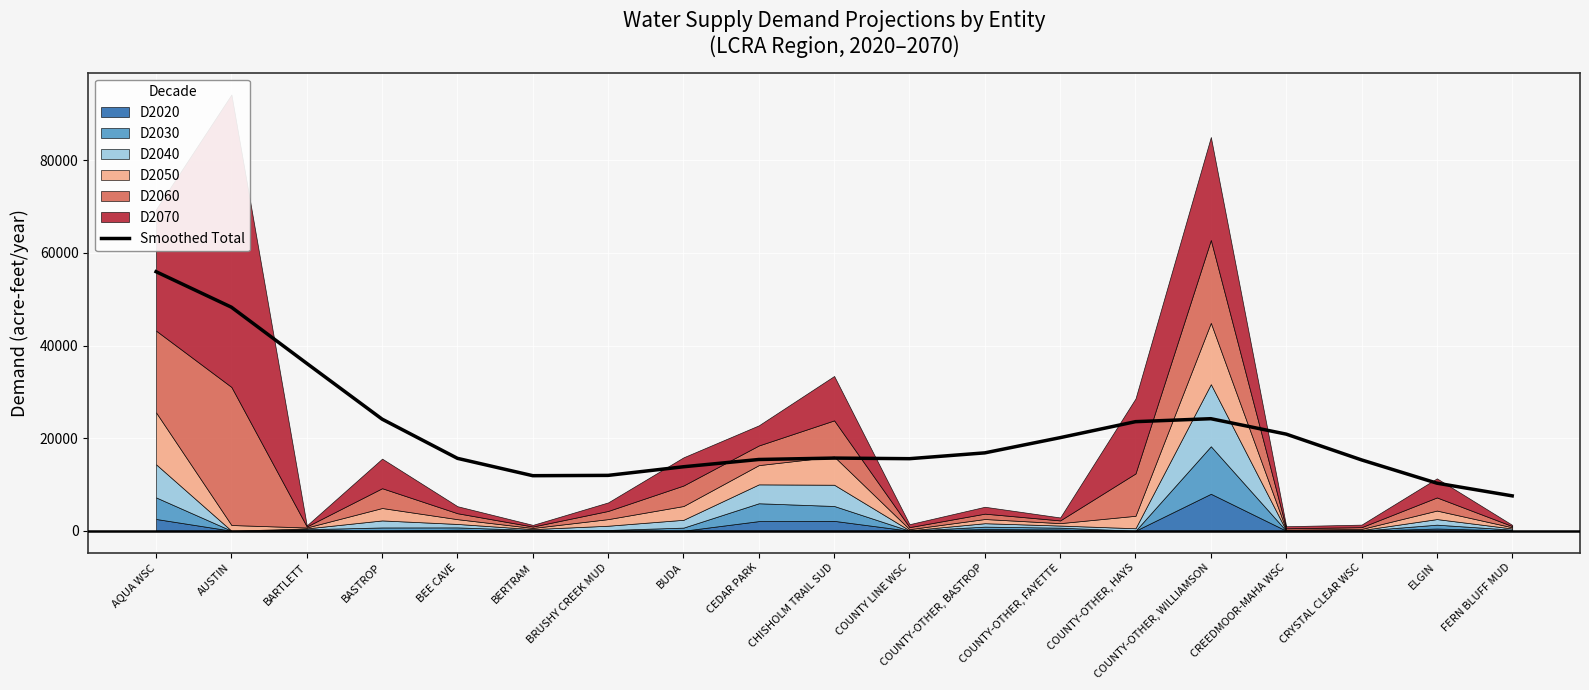

At which label does the data first exceed 15688?

AQUA WSC